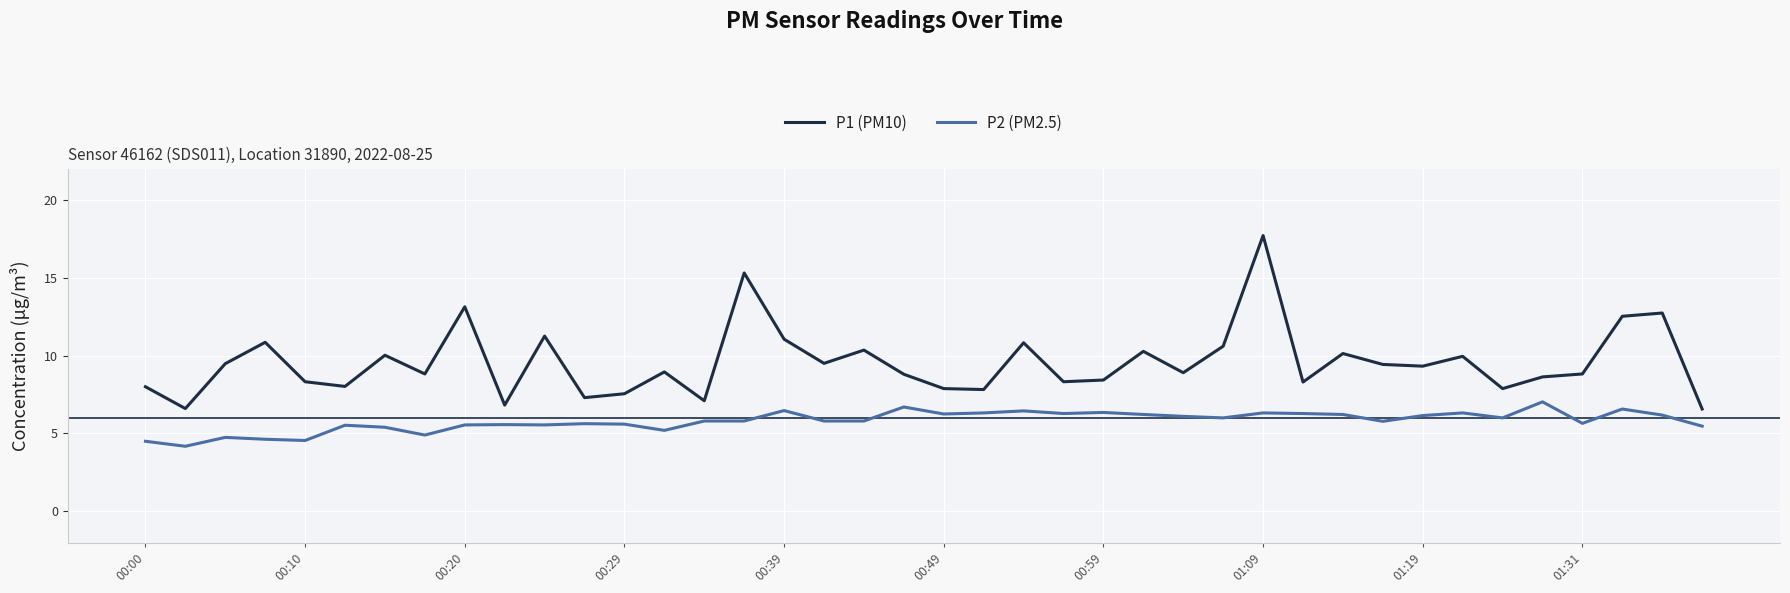

List the series in order of their peak value, lowest first.

P2 (PM2.5), P1 (PM10)